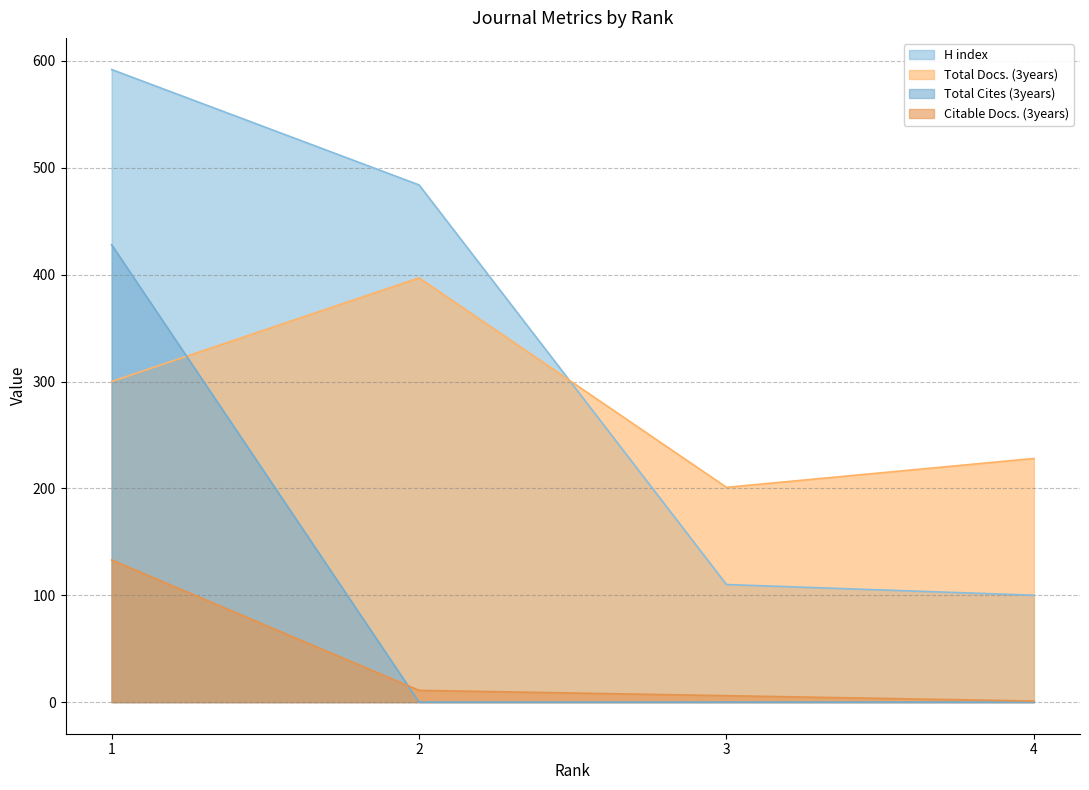

Where is the first local minimum for Total Docs. (3years)?

3